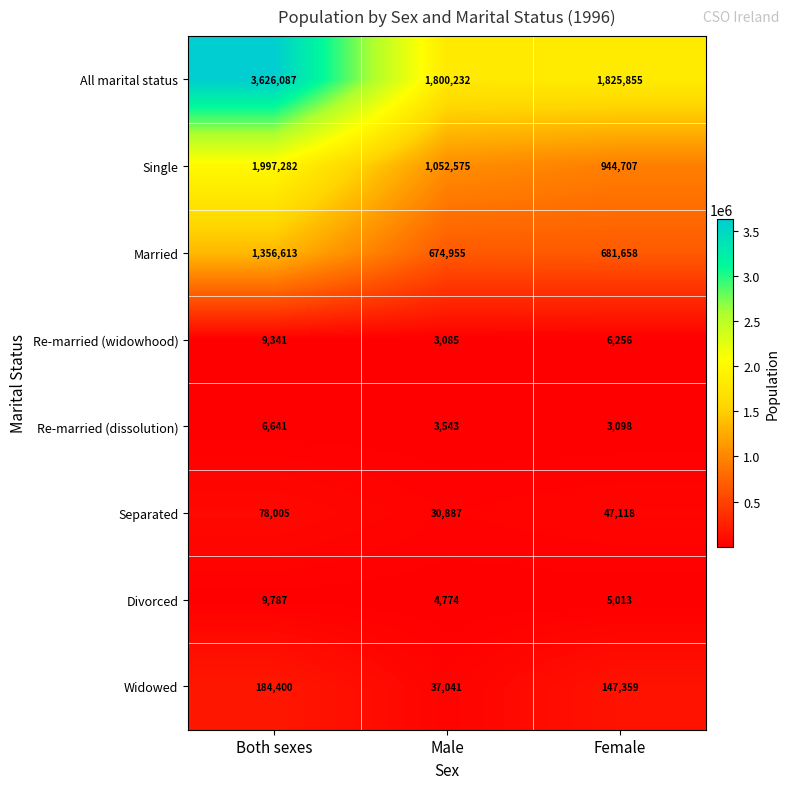

At which label is Married closest to 1015784?

Female